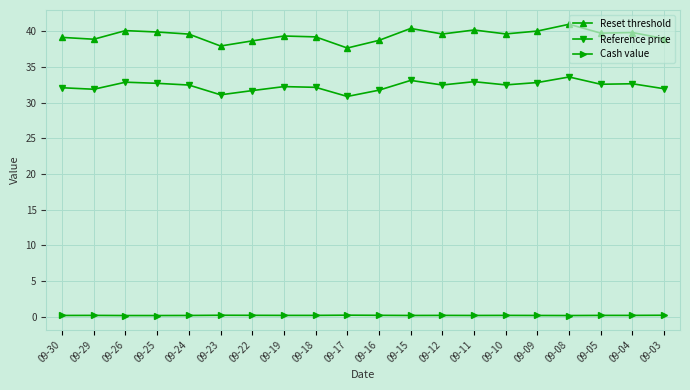

What is the total value across all series at 09-29?

70.9